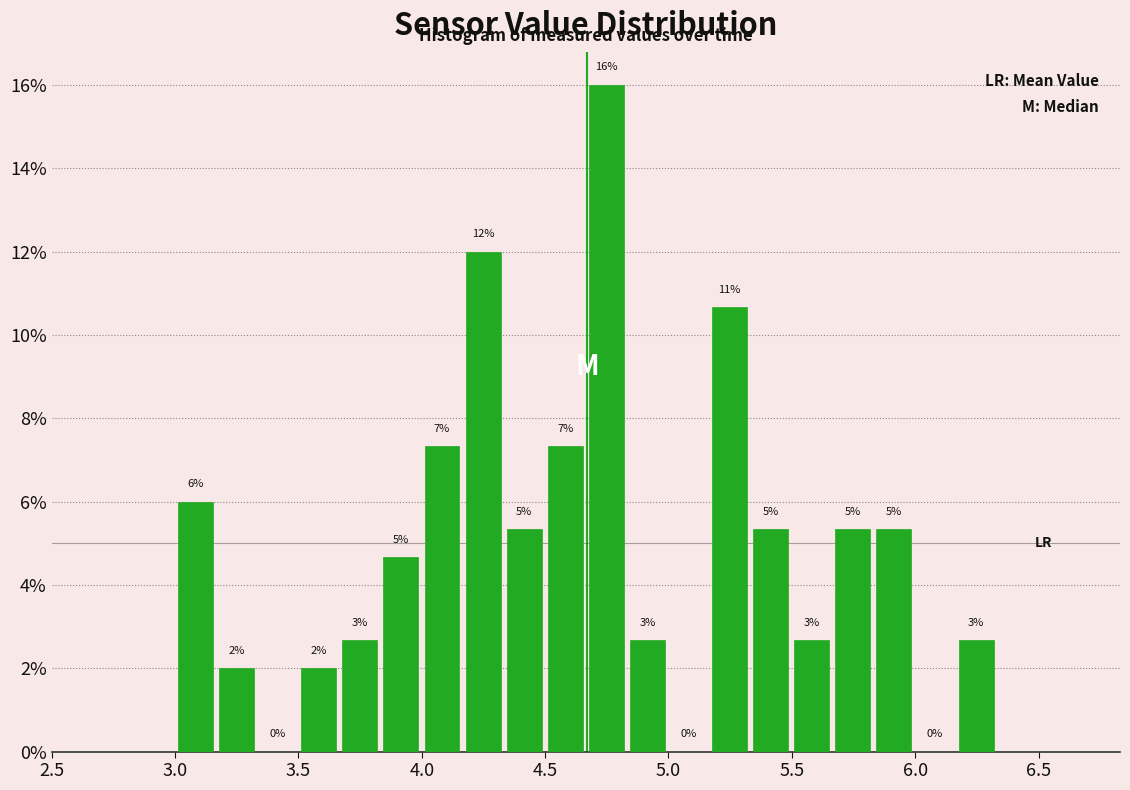

Around what value on the x-axis is the tallest bar? Give the approximate position of its centre, as read against the axis.

4.75